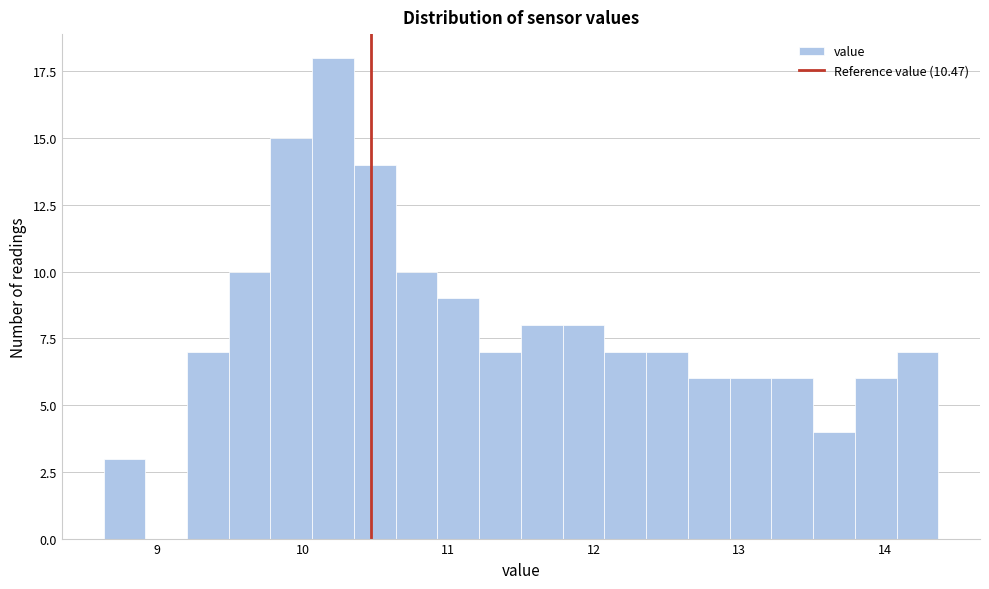

Read against the x-axis, roughly where is the centre of the tallest bar?

10.2